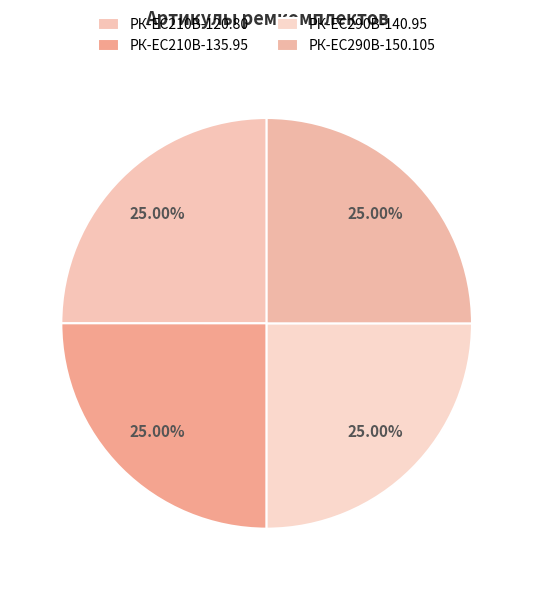

How many slices are in this pie chart?

4